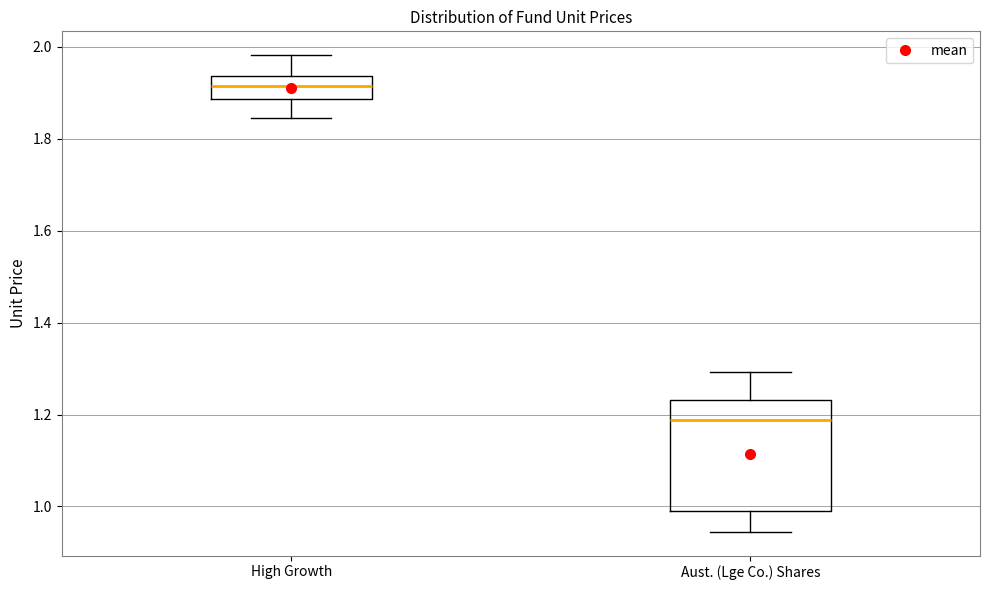

Reading left to right, read every box against the y-axis: the position of its median line, the range the box covers, and the ends of its whiskers. The values are not printed on the chart, so give them approximately, as read against the axis.

High Growth: median 1.92, box 1.88 to 1.94, whiskers 1.84 to 1.98
Aust. (Lge Co.) Shares: median 1.18, box 0.98 to 1.24, whiskers 0.94 to 1.30